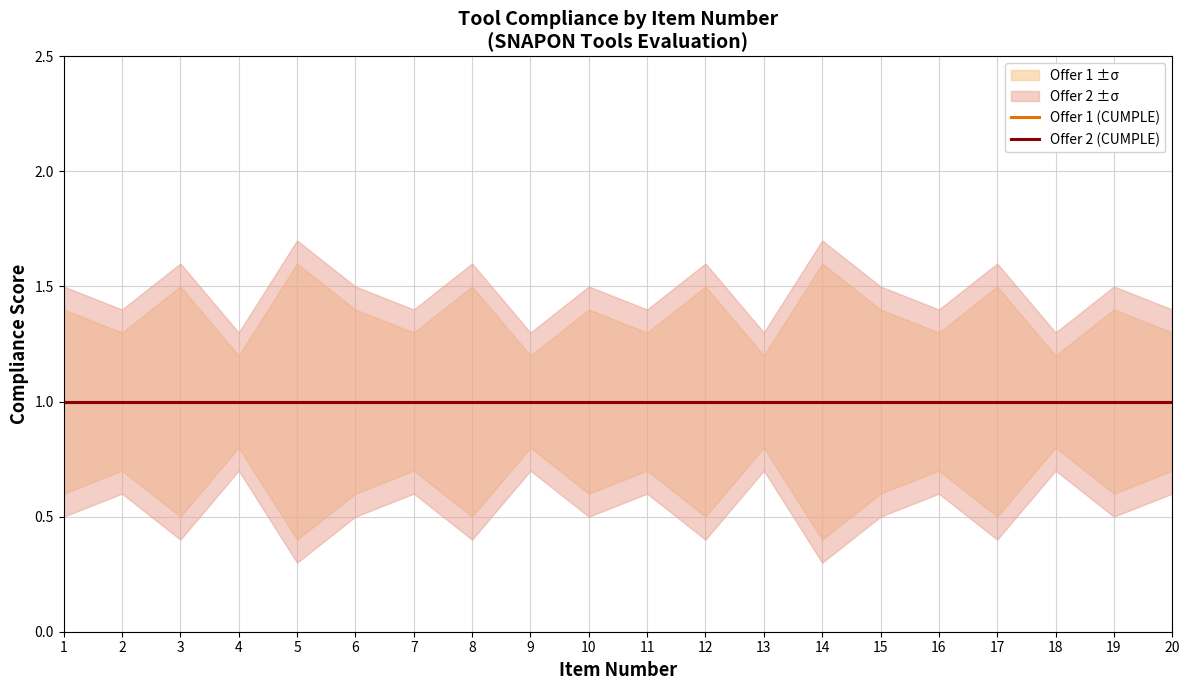

True or false: Offer 1 (Cumple) has a value of 1.0 at 14.

True